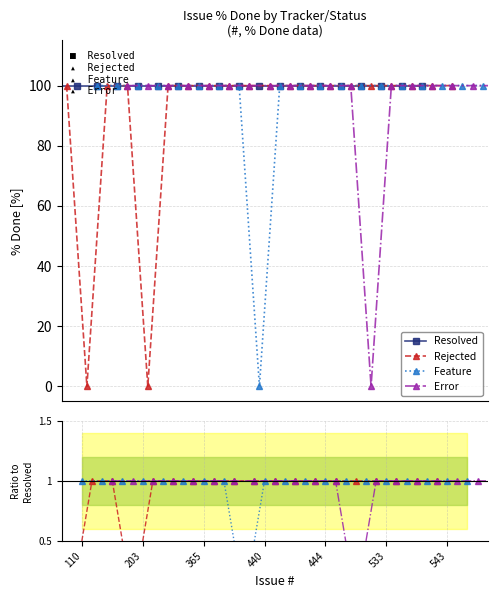

How many lines are shown in the chart?

4